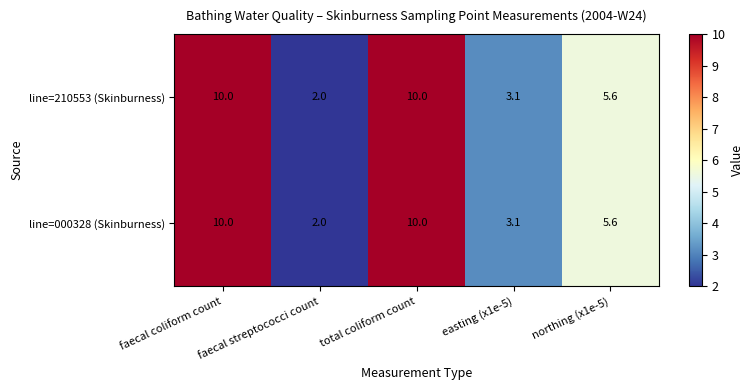

At which label is line=210553 (Skinburness) closest to 6?

northing (x1e-5)